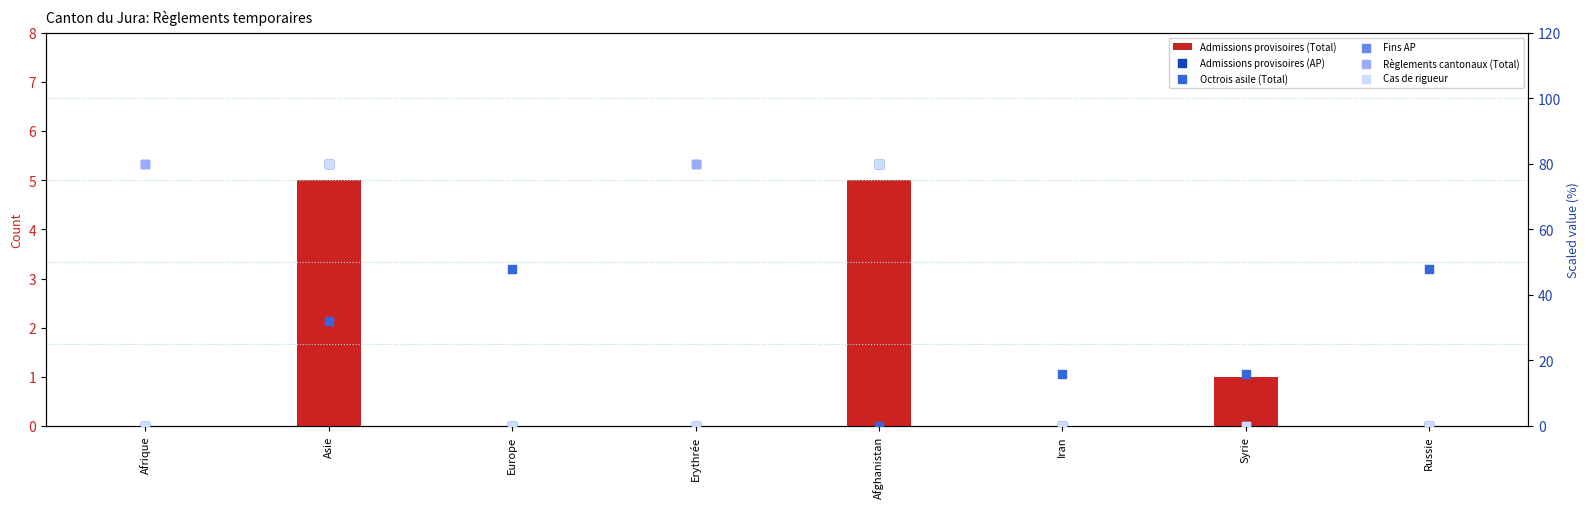

What are all the series names shown in the legend?

Admissions provisoires (Total), Admissions provisoires (AP), Octrois asile (Total), Fins AP, Règlements cantonaux (Total), Cas de rigueur